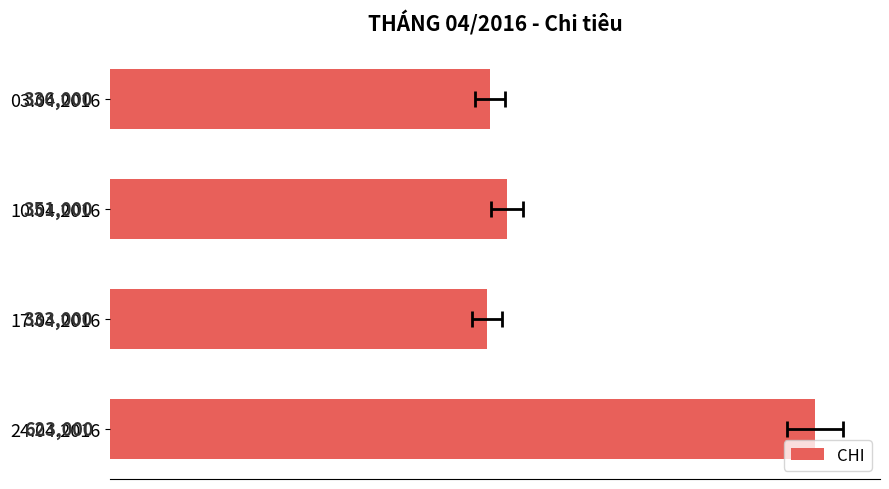

Between 03.04.2016 and 24.04.2016, which is larger?

24.04.2016